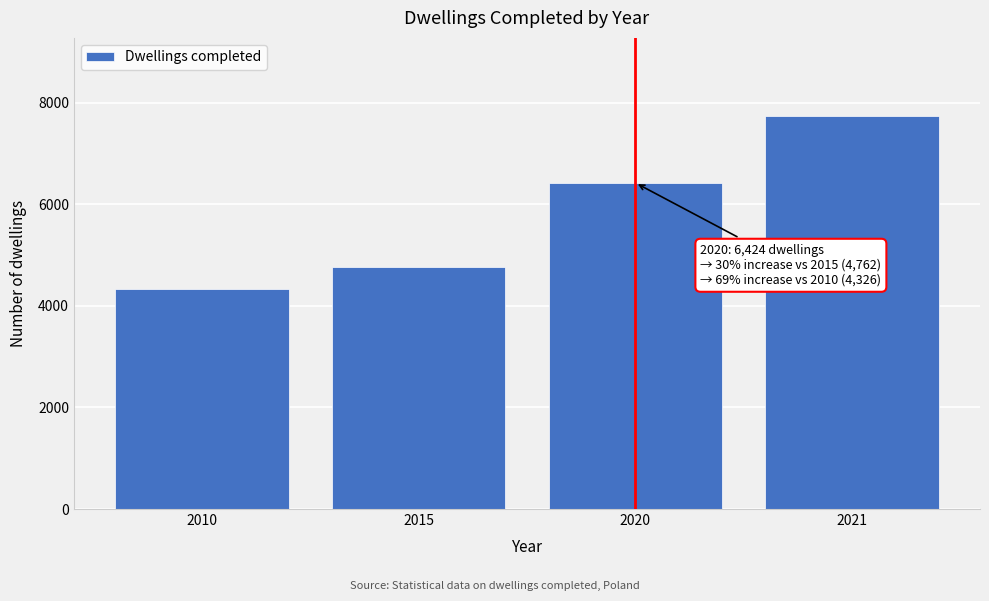

Reading left to right, what are all the values shown in this chart?

4326	4762	6424	7733